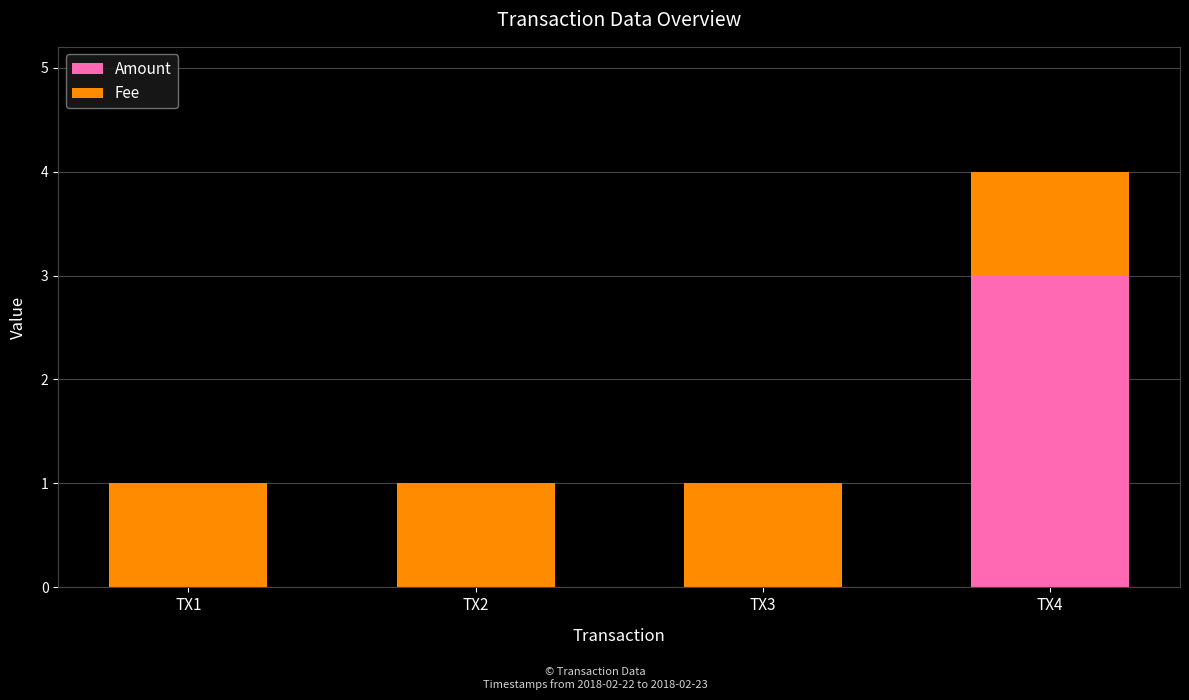

At which category is the sum across all series the highest?

TX4